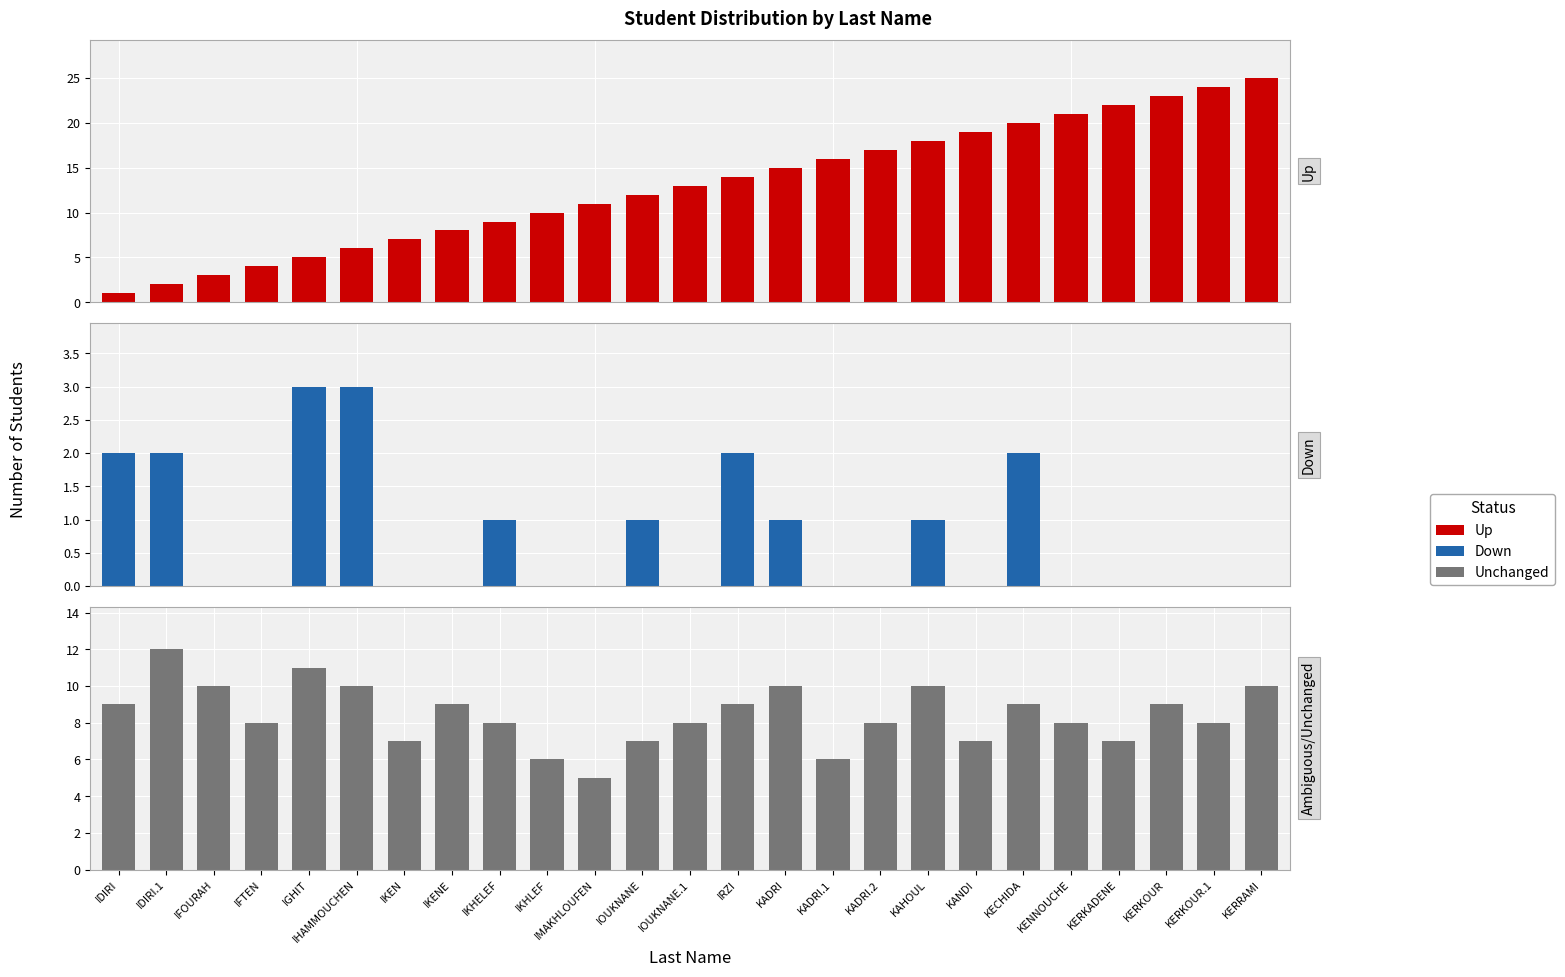

Which series has the widest spread of values?

Up